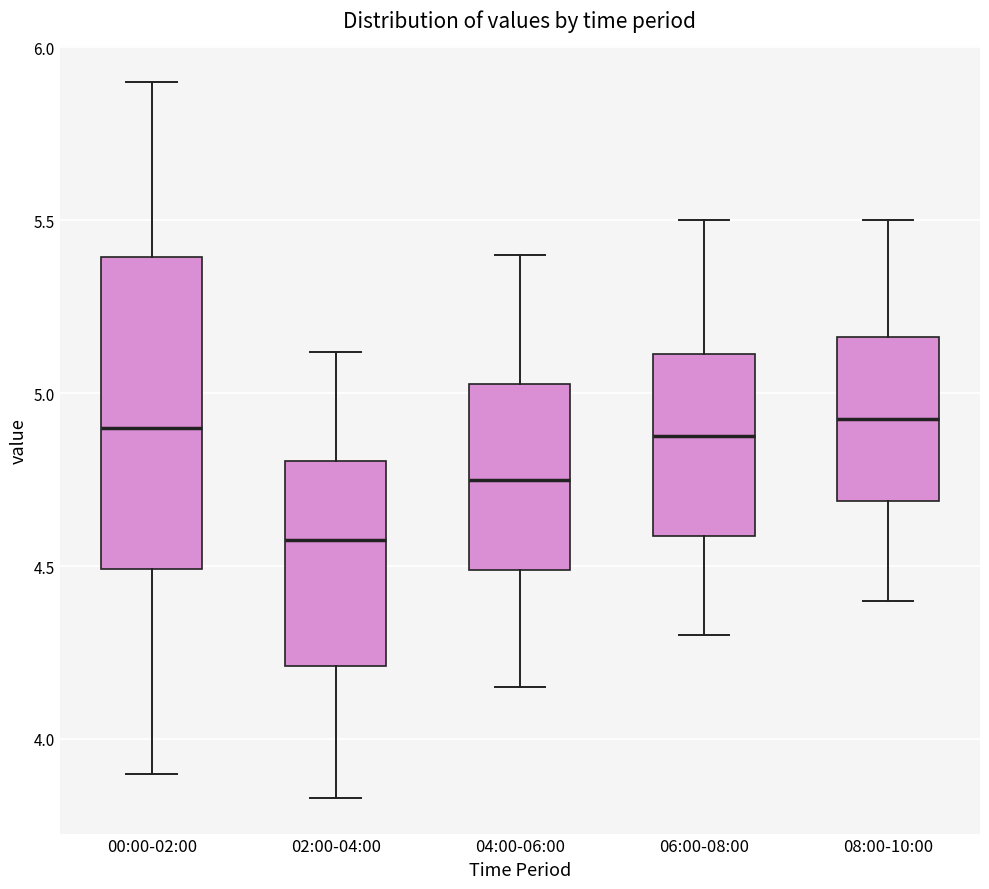

Where is the upper edge of the box for 08:00-10:00 on the y-axis? The values are not printed on the chart, so give them approximately, as read against the axis.

5.15